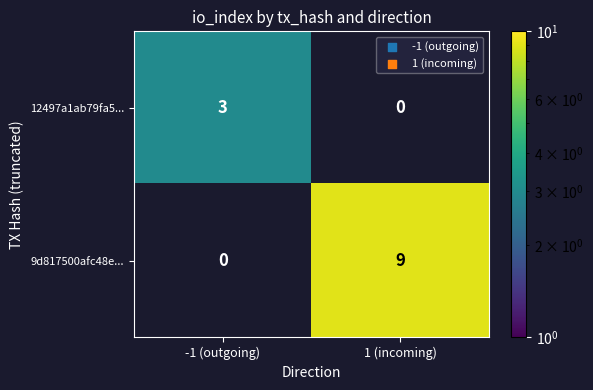

True or false: 12497a1ab79fa5... has a value of 5.0 at -1 (outgoing).

False